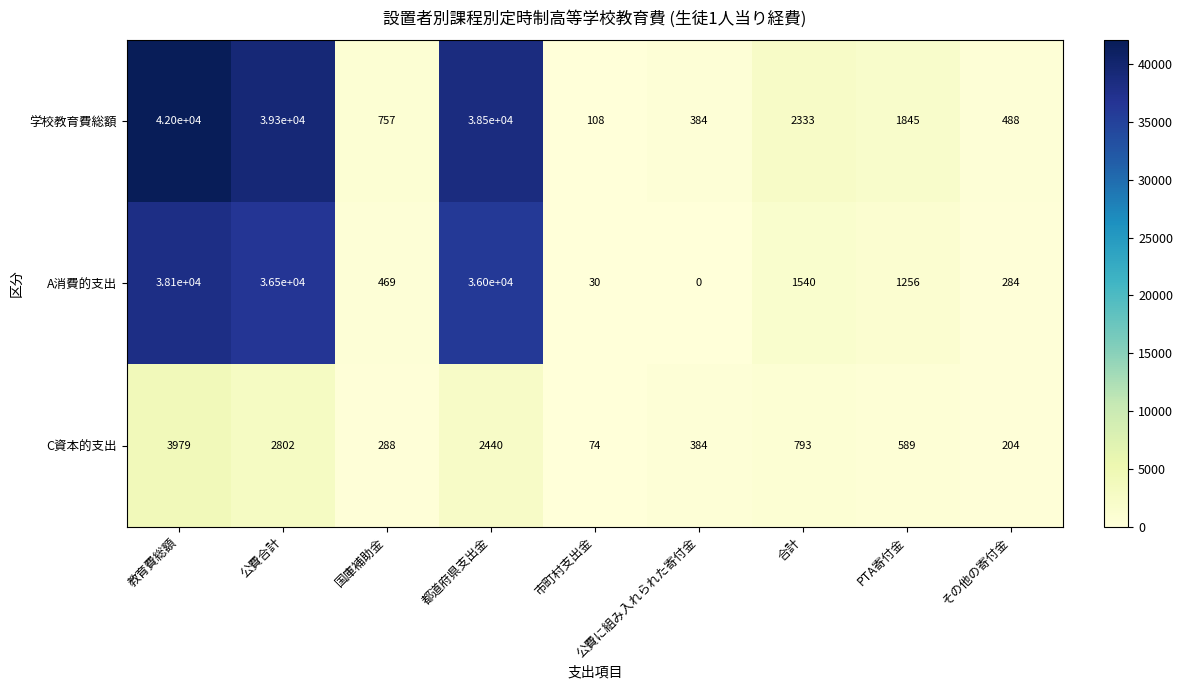

What is the maximum value for 学校教育費総額?

42000